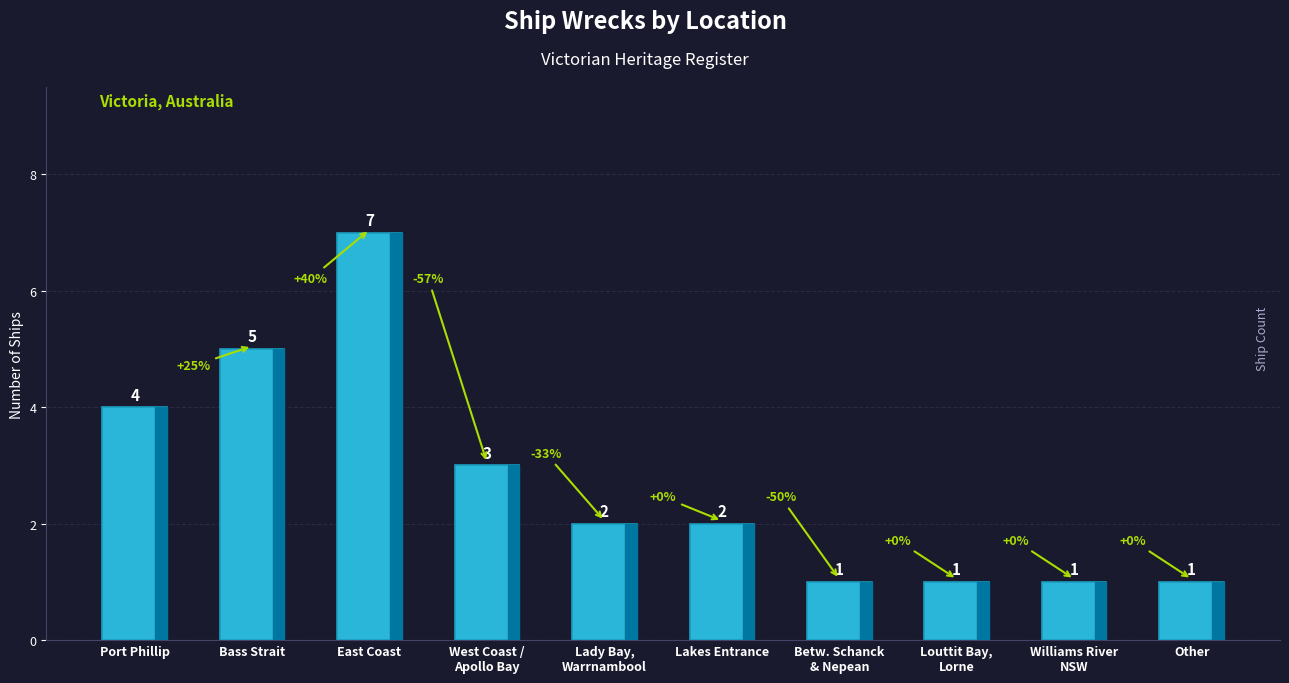

How many values are between 1 and 4?

8